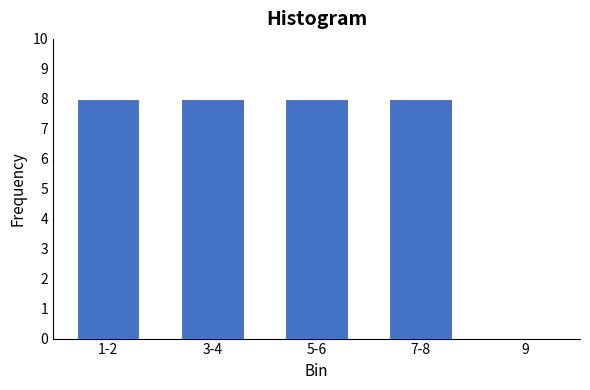

Reading left to right, list all the values displayed in this chart.

1-2=8	3-4=8	5-6=8	7-8=8	9=0